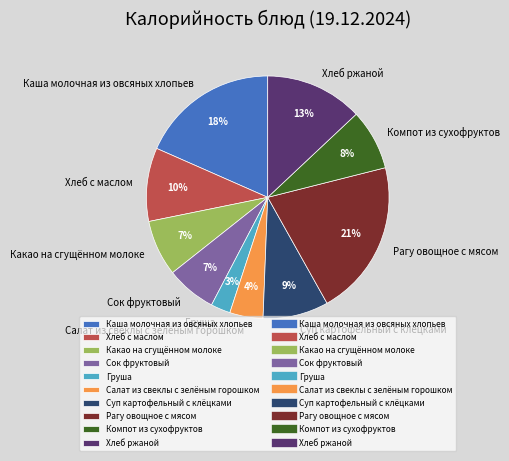

Is there any slice that represents more than half of the pie?

No